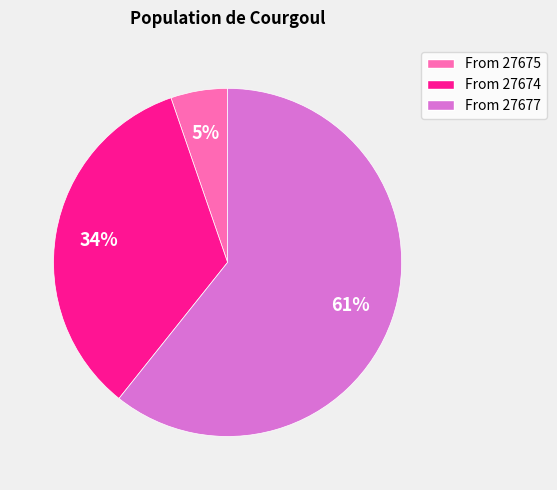

To the nearest percent, what is the average slice percentage?

33%